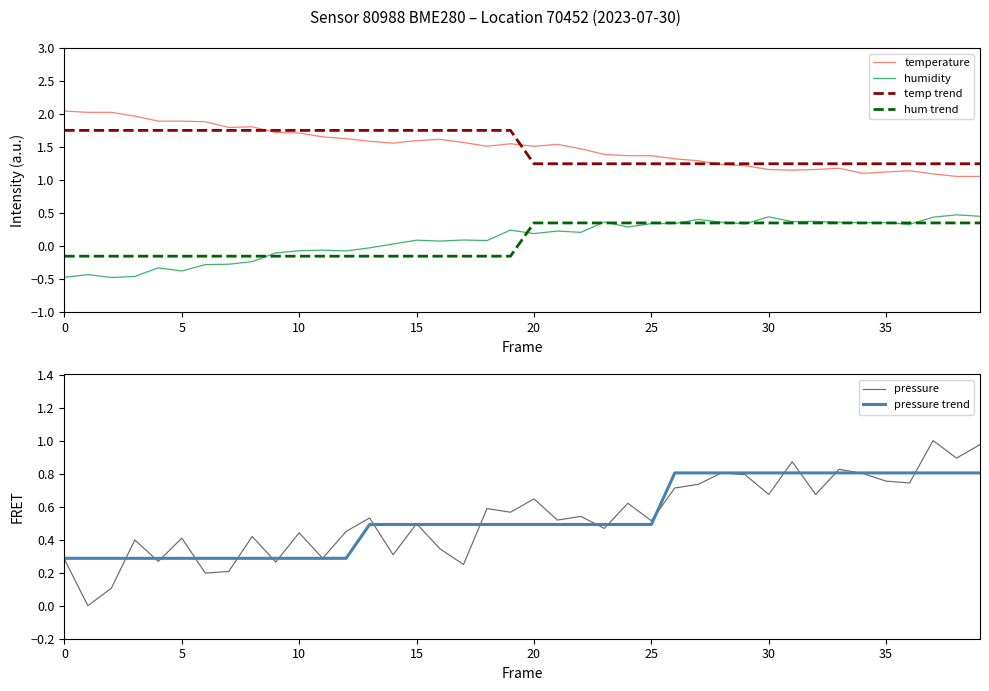

What is the difference between the highest and lowest values at 26?

1.0